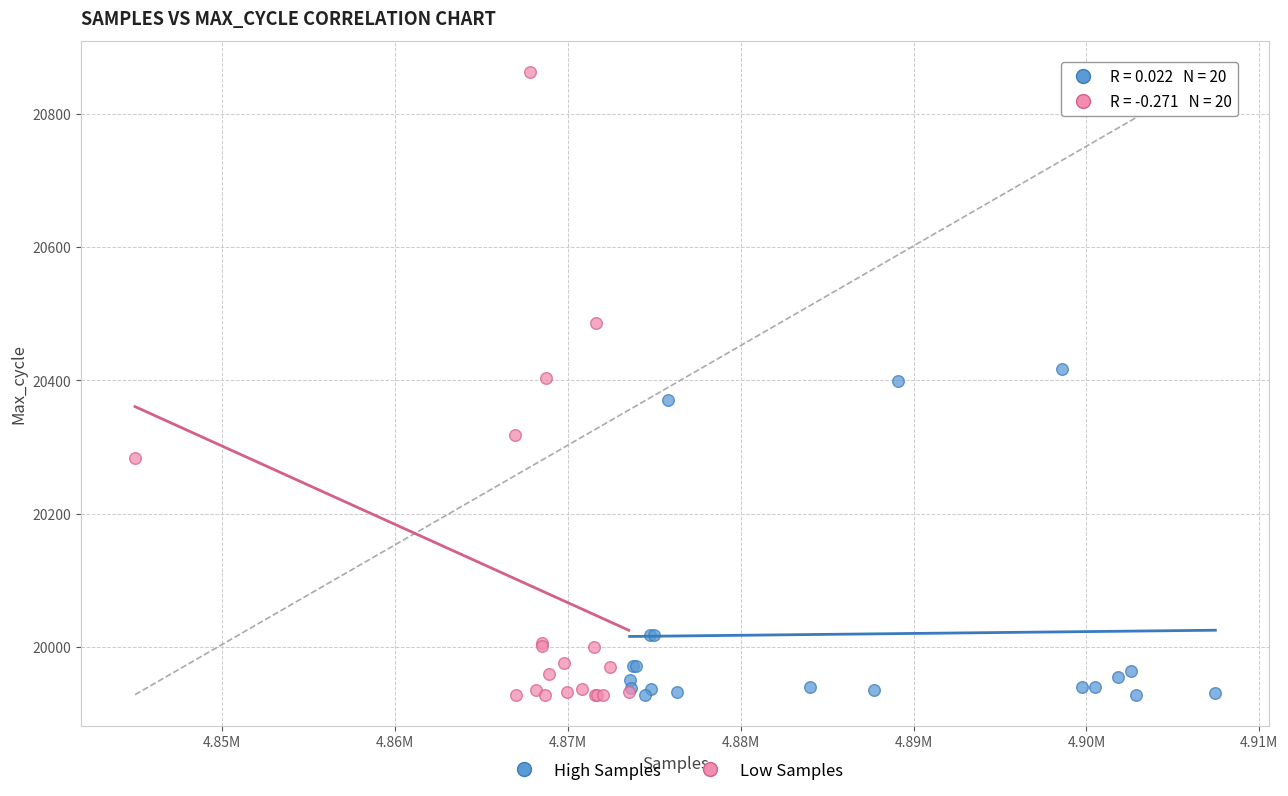

Which series reaches the maximum Y coordinate?

Low Samples